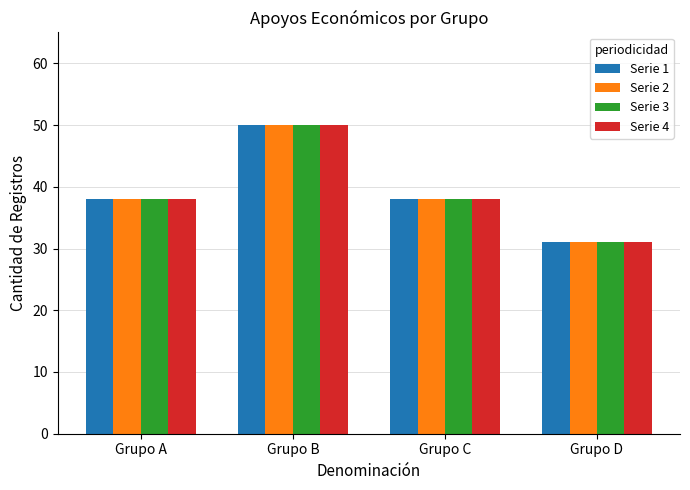

At which category is the sum across all series the highest?

Grupo B